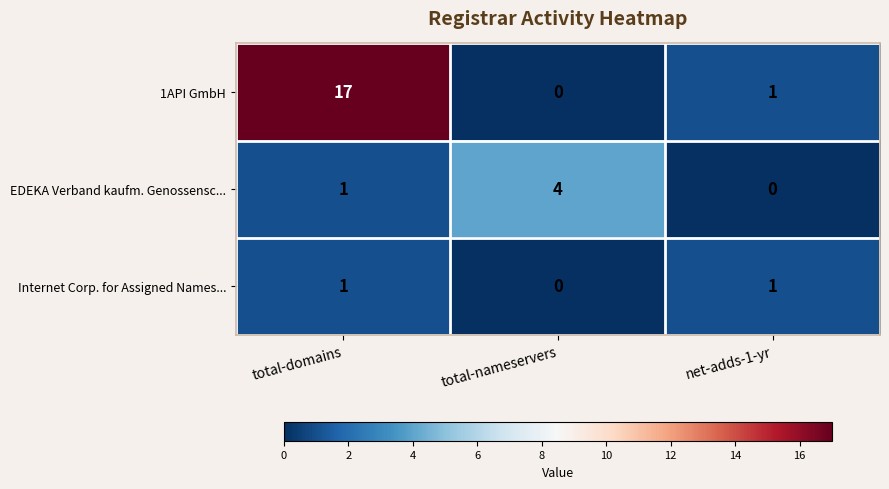

Rank the series by their maximum value, from lowest to highest.

Internet Corp. for Assigned Names..., EDEKA Verband kaufm. Genossensc..., 1API GmbH